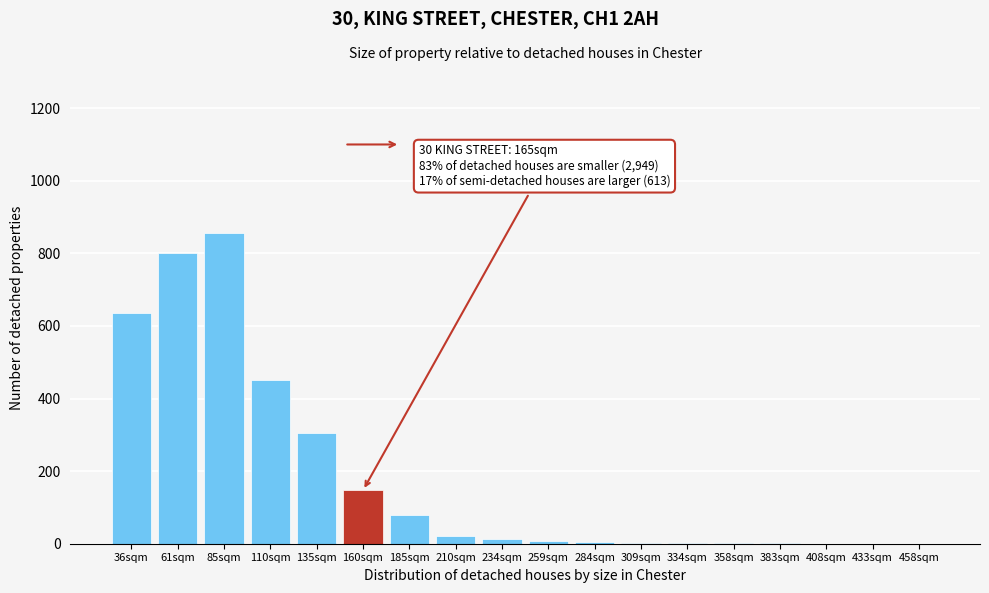

At which label is the value closest to 428?

110sqm